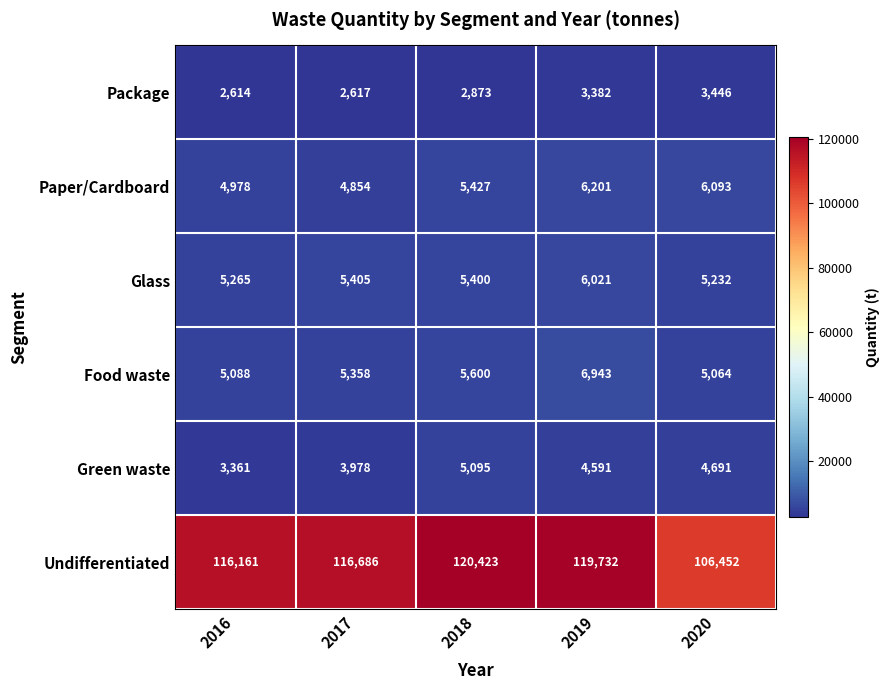

What is the sum of all Food waste values?

28053